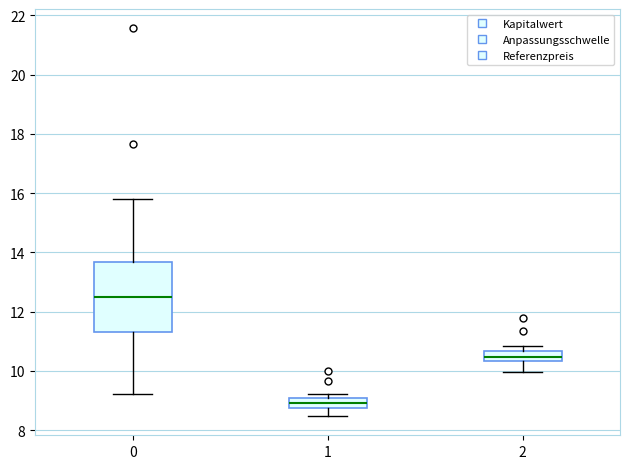

Where is the lower edge of the box at x = 2 on the y-axis? The values are not printed on the chart, so give them approximately, as read against the axis.

10.4